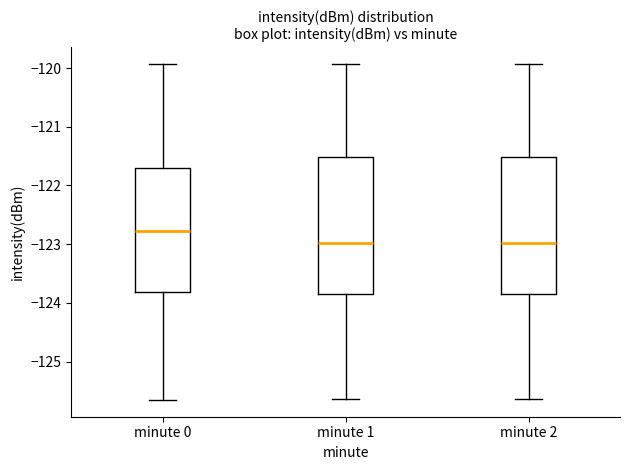

Reading left to right, transcribe this box plot: for each box, give where its median line is, the range the box spans, and where its two whiskers end, as read against the y-axis. The values are not printed on the chart, so give them approximately, as read against the axis.

minute 0: median -122.8, box -123.8 to -121.7, whiskers -125.7 to -119.9
minute 1: median -123.0, box -123.8 to -121.5, whiskers -125.6 to -119.9
minute 2: median -123.0, box -123.8 to -121.5, whiskers -125.6 to -119.9